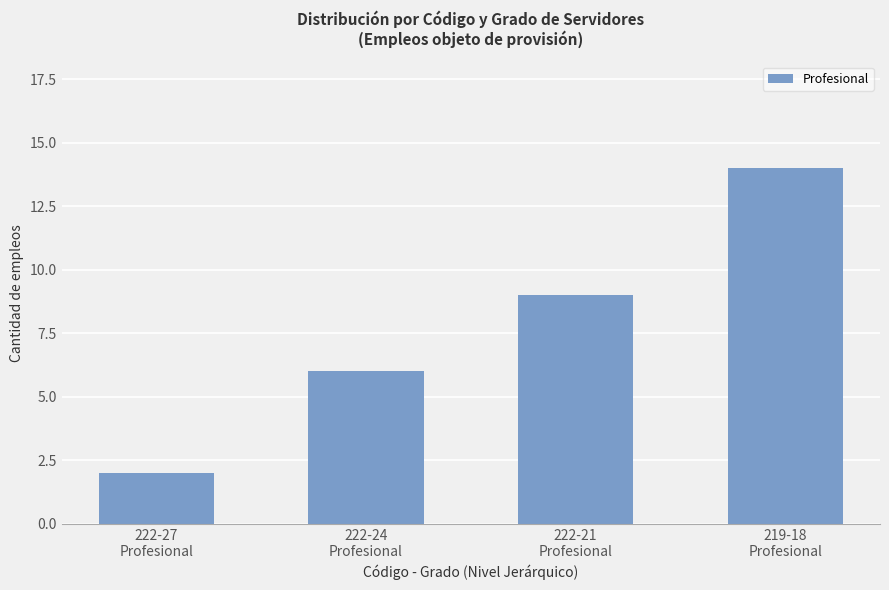

The chart shows a value of 6 at 222-24
Profesional. True or false?

True